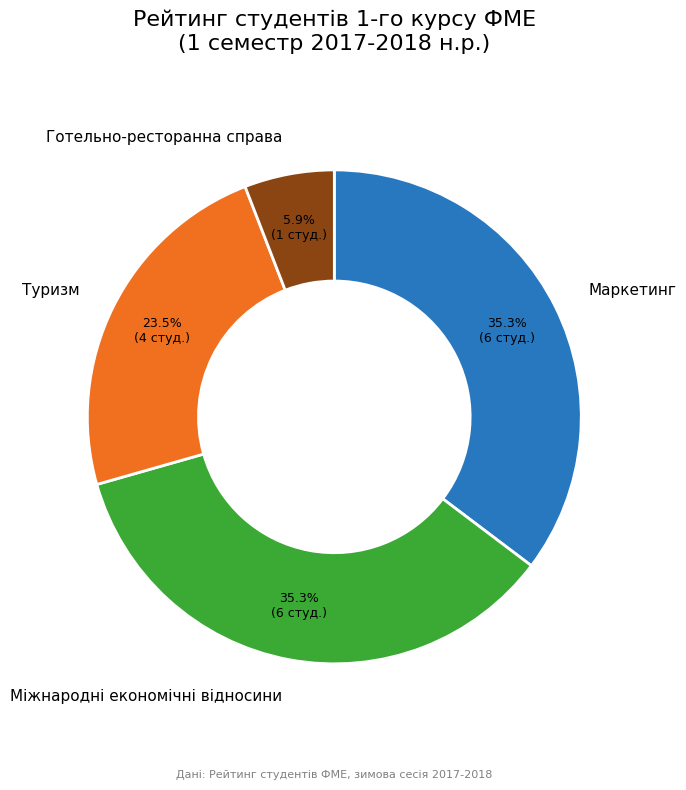

Does any single category account for the majority?

No